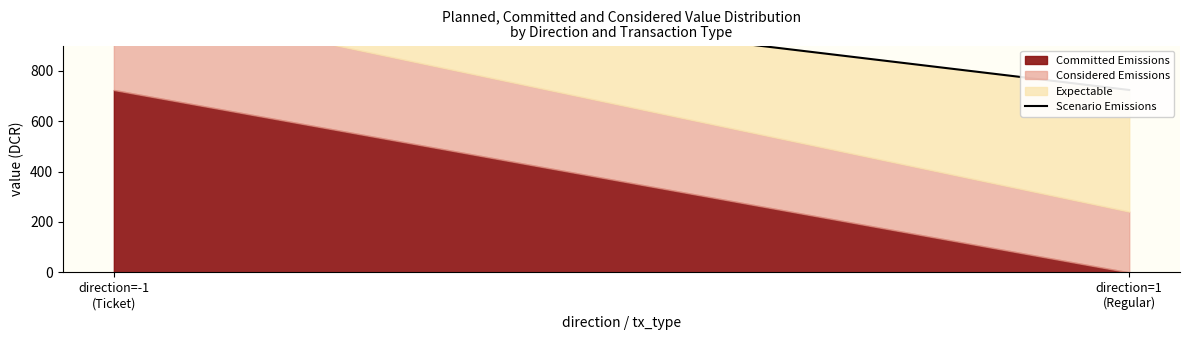

What is the change in value from direction=-1
(Ticket) to direction=1
(Regular)?

-482.4